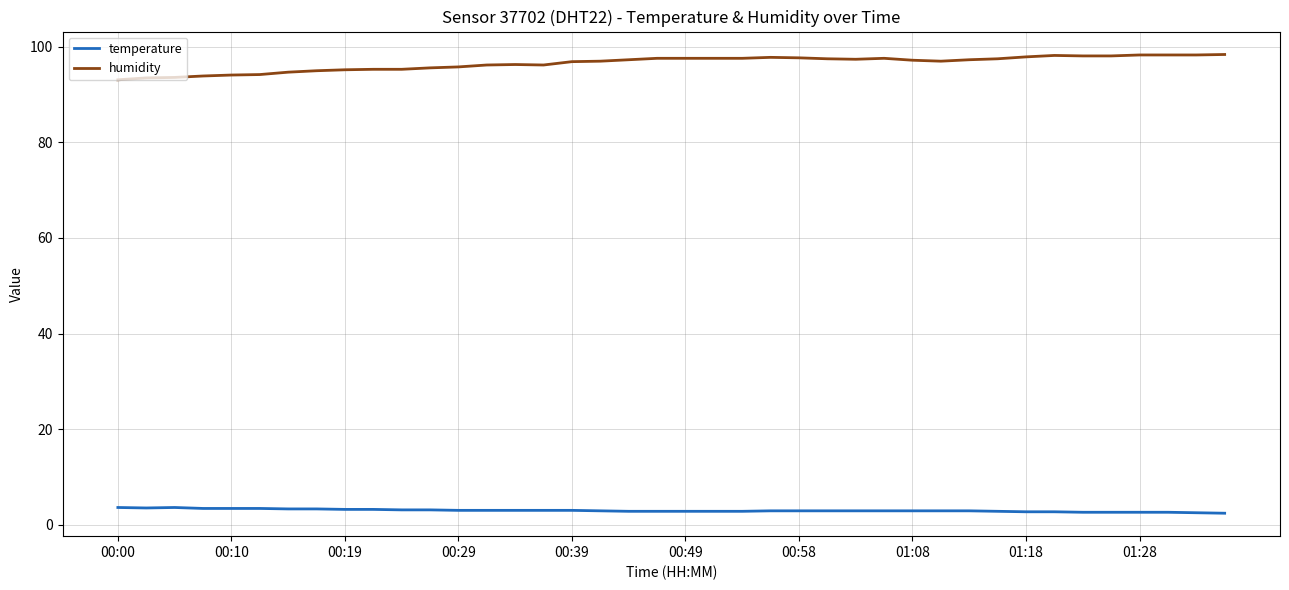

What is the minimum value for temperature?

2.4